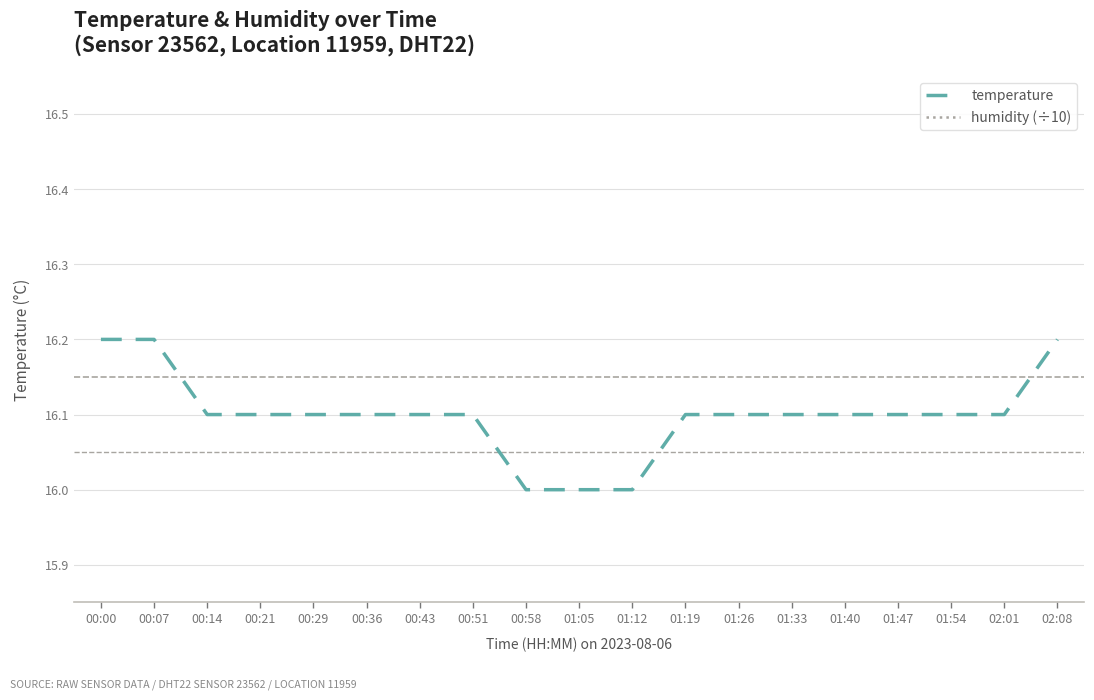

What is the difference between the highest and lowest values at 01:12?

6.0